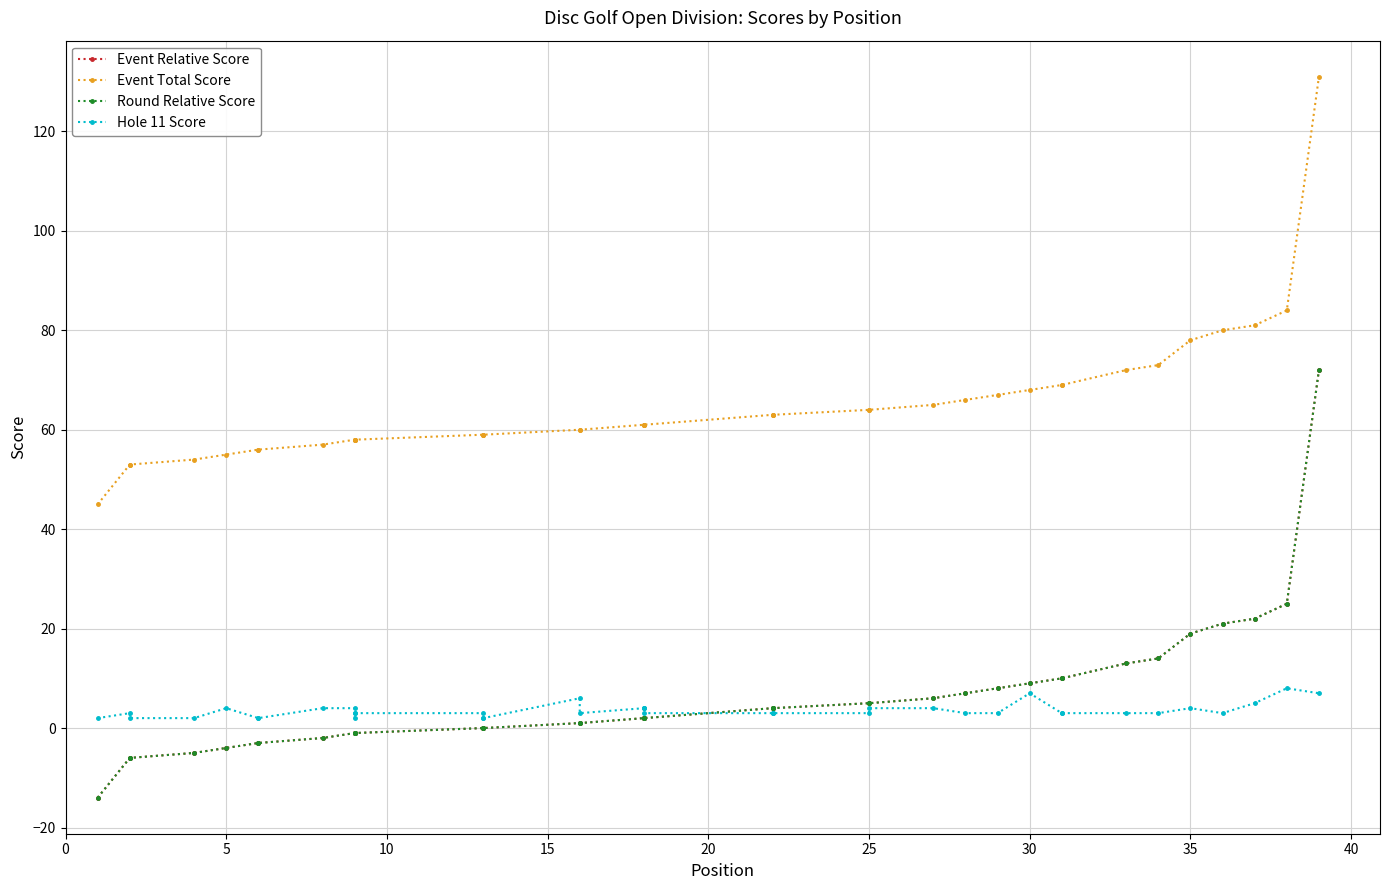

True or false: Round Relative Score and Event Relative Score intersect in this chart.

False